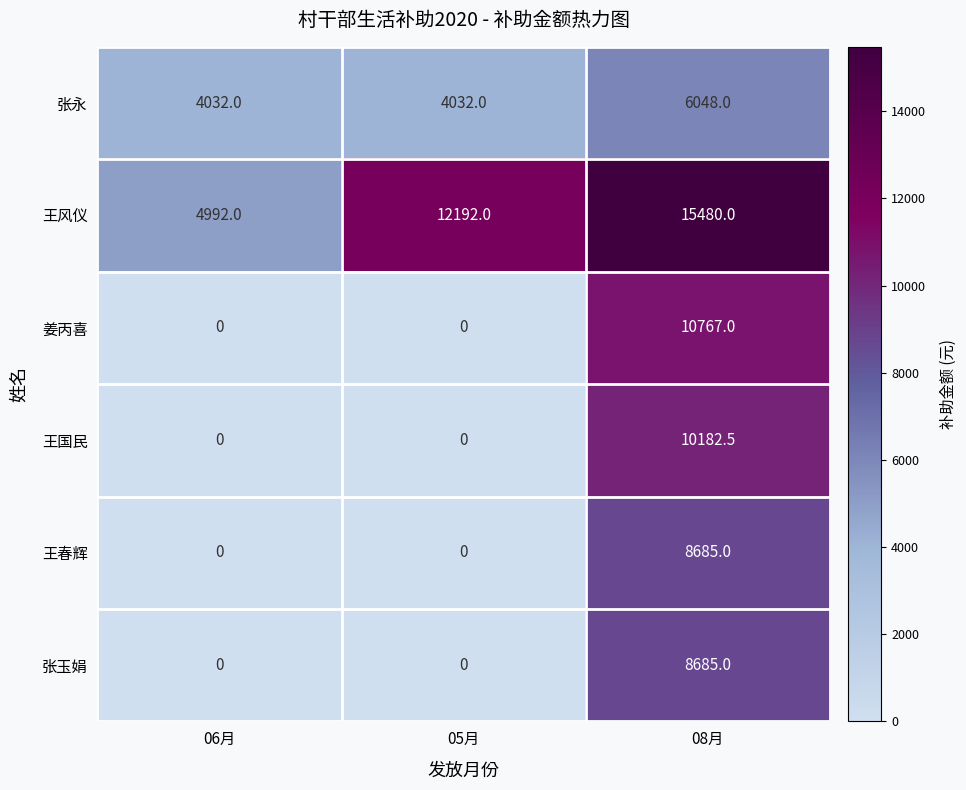

The value of 姜丙喜 at 05月 is 0.0. True or false?

True